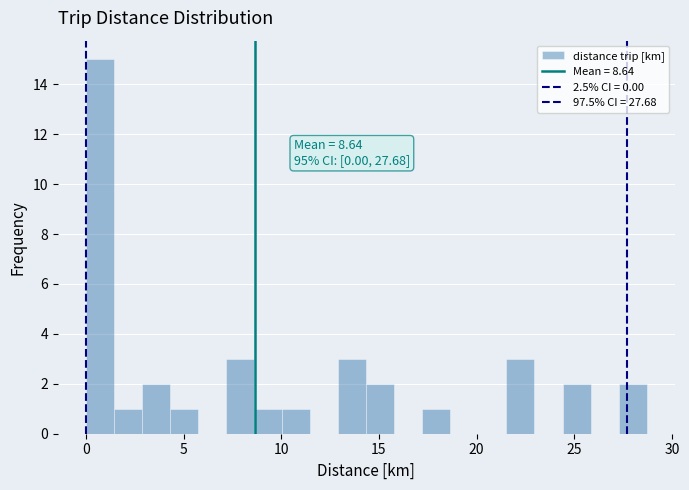

Around what value on the x-axis is the tallest bar? Give the approximate position of its centre, as read against the axis.

0.5